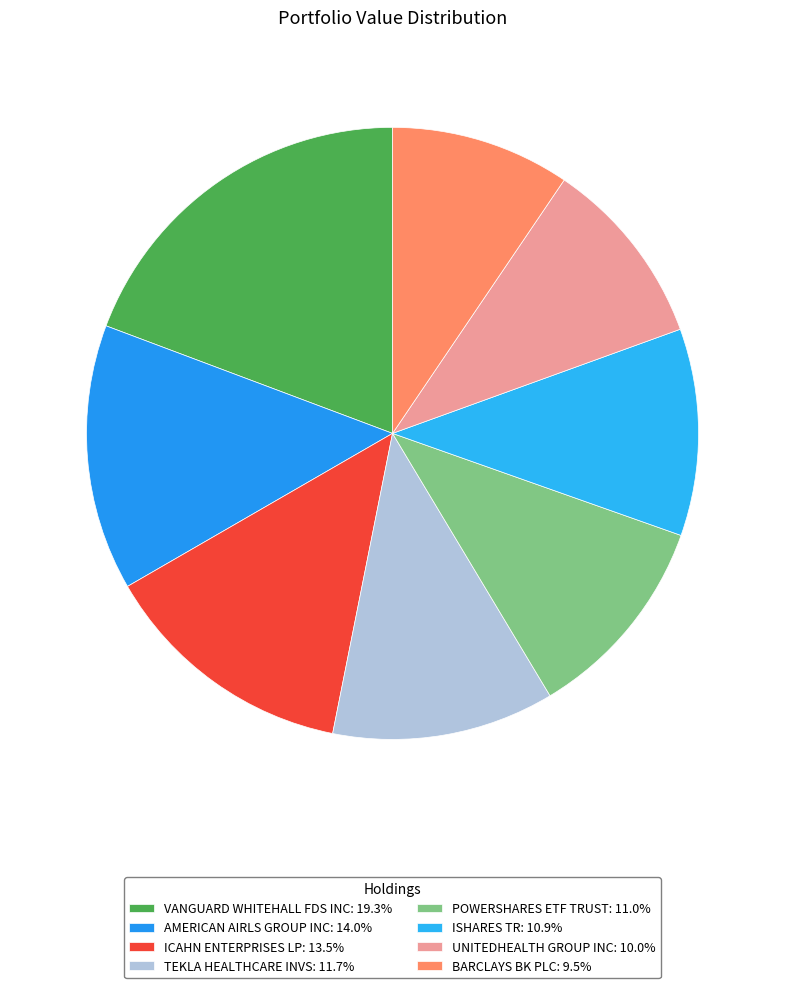

How many slices are in this pie chart?

8